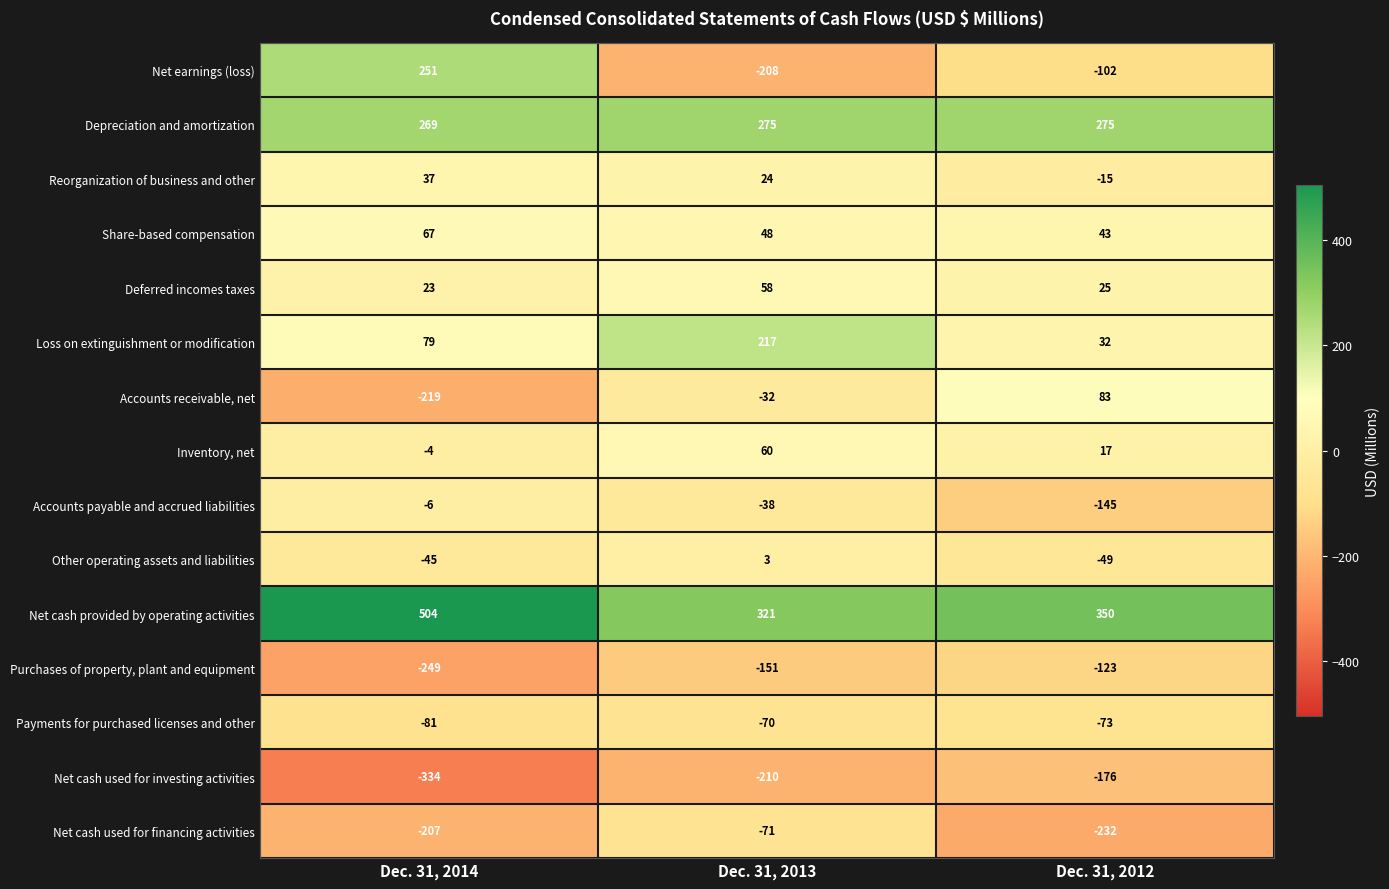

Which series changed the most between Dec. 31, 2013 and Dec. 31, 2012?

Loss on extinguishment or modification